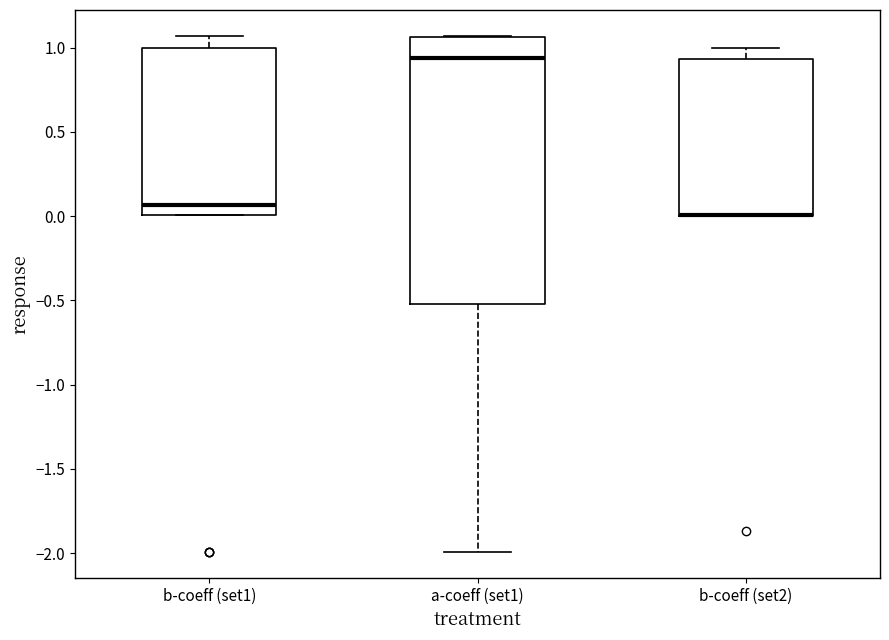

Reading left to right, read every box against the y-axis: the position of its median line, the range the box covers, and the ends of its whiskers. The values are not printed on the chart, so give them approximately, as read against the axis.

b-coeff (set1): median 0.05, box 0.00 to 1.00, whiskers 0.00 to 1.05
a-coeff (set1): median 0.95, box -0.50 to 1.05, whiskers -2.00 to 1.05
b-coeff (set2): median 0.00 (drawn on the box's lower edge), box 0.00 to 0.95, whiskers 0.00 to 1.00